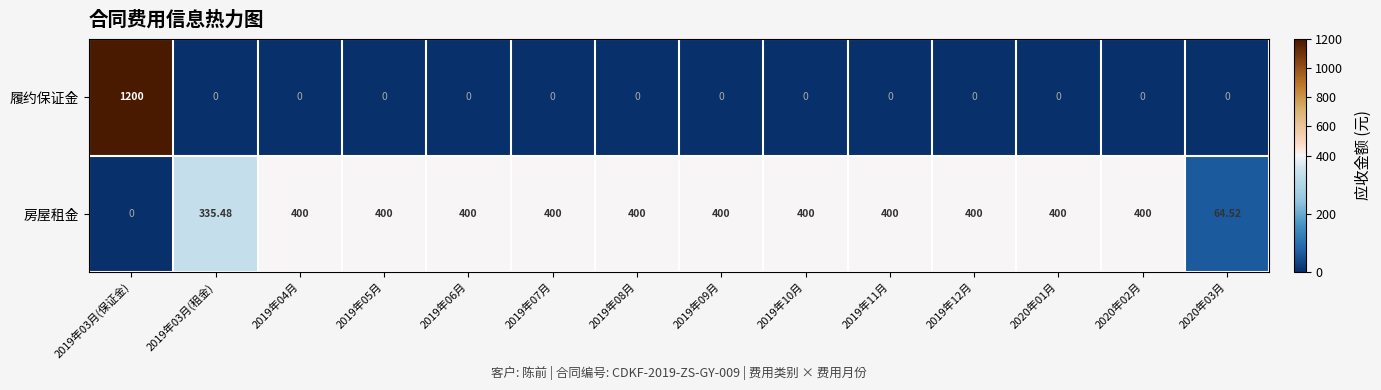

Between 2019年12月 and 2020年03月, which series saw the biggest shift?

房屋租金